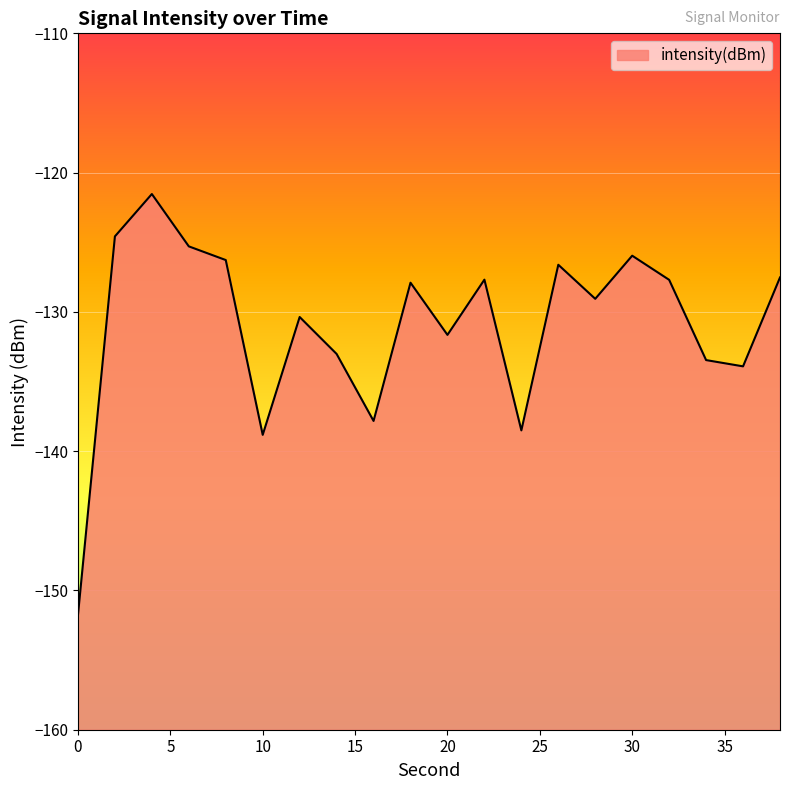

How many interior local valleys (lower than both neighbors) does the data have?

6